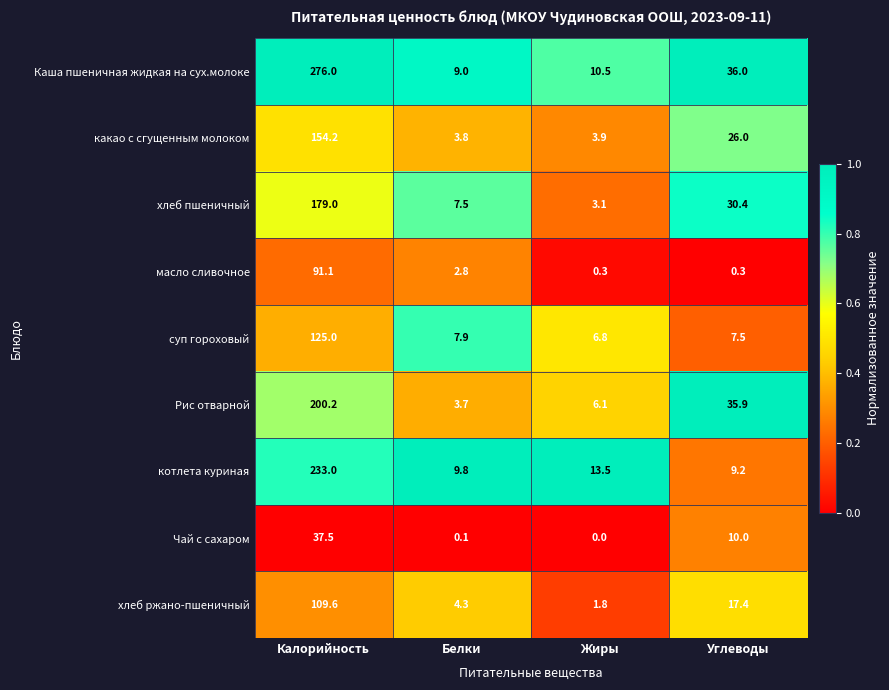

The value of Каша пшеничная жидкая на сух.молоке at Калорийность is 361.4. True or false?

False